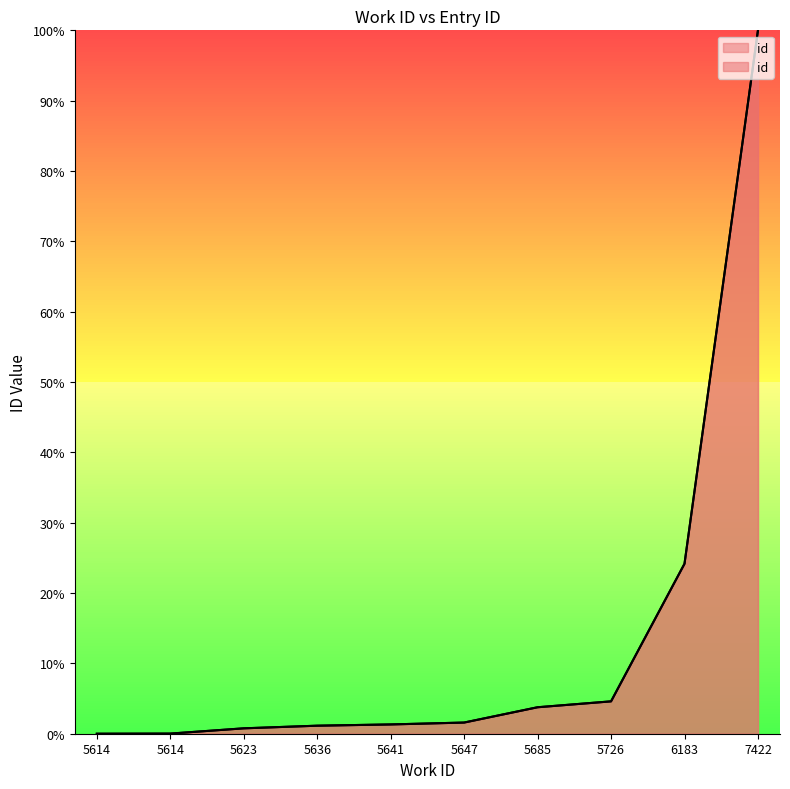

How many categories are shown in the chart?

10